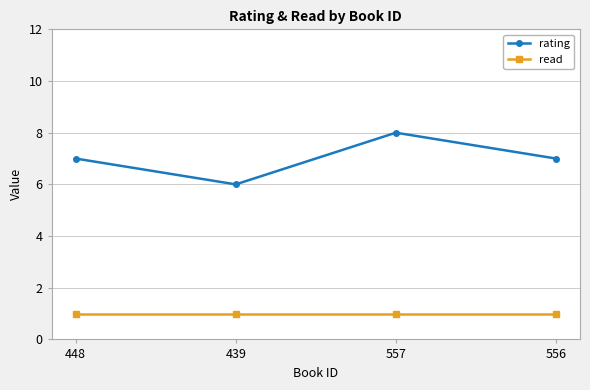

Which series changed the most between 439 and 556?

rating